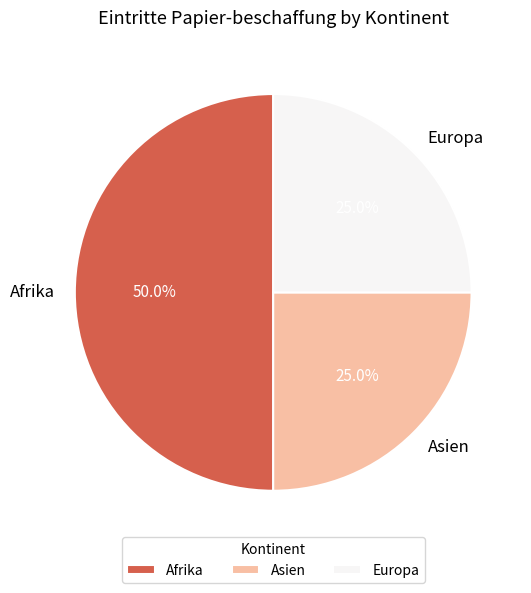

How many segments does this pie chart have?

3